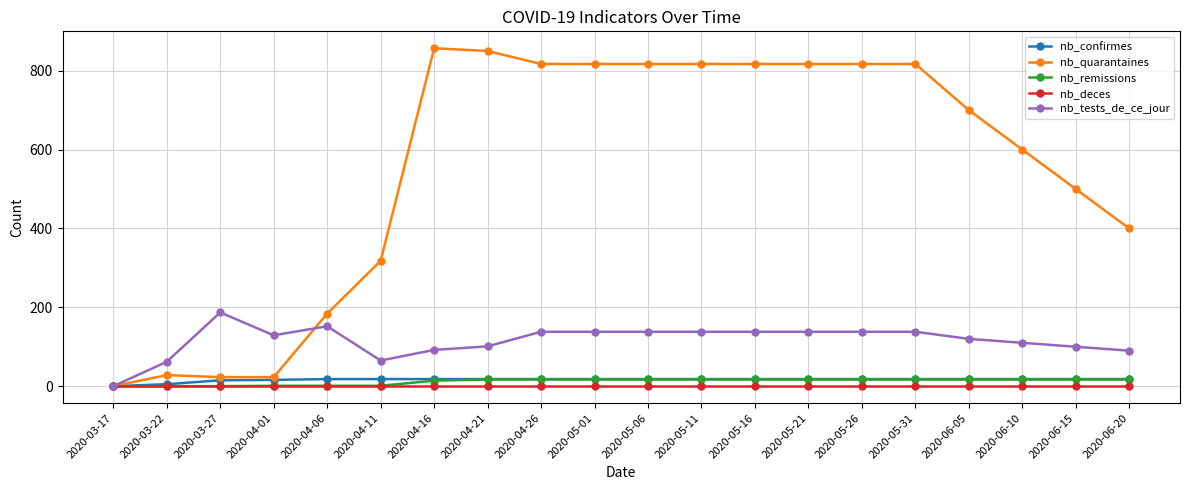

The nb_tests_de_ce_jour series shows 138 at 2020-04-26. True or false?

True